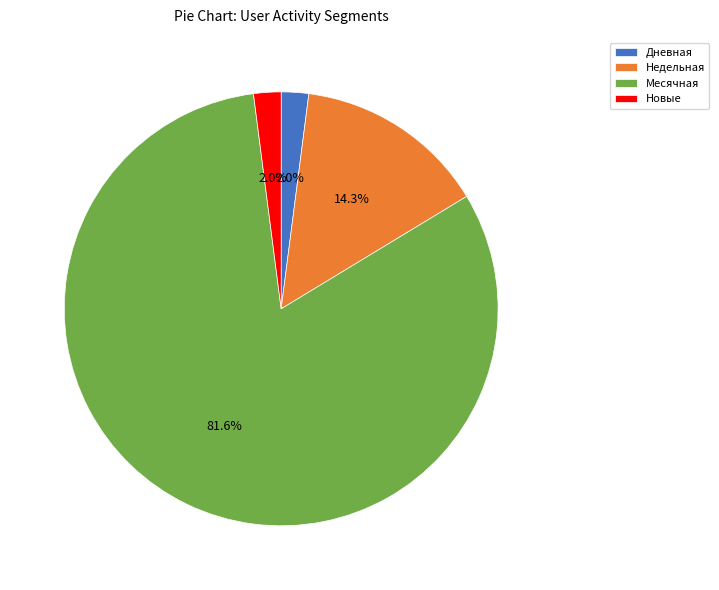

Which slice represents more than half of the pie?

Месячная